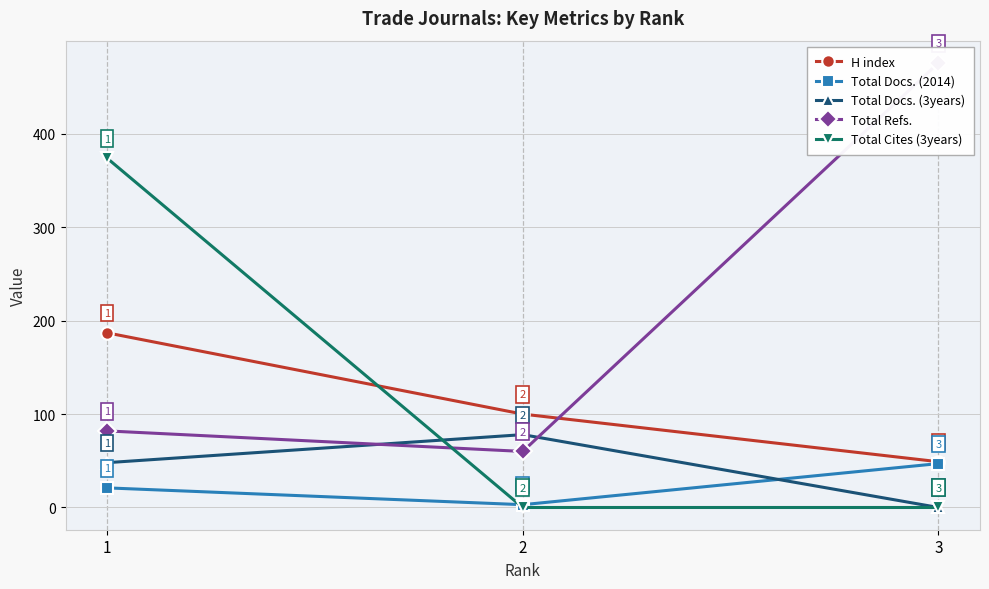

Rank the categories by H index value from highest to lowest.

1, 2, 3